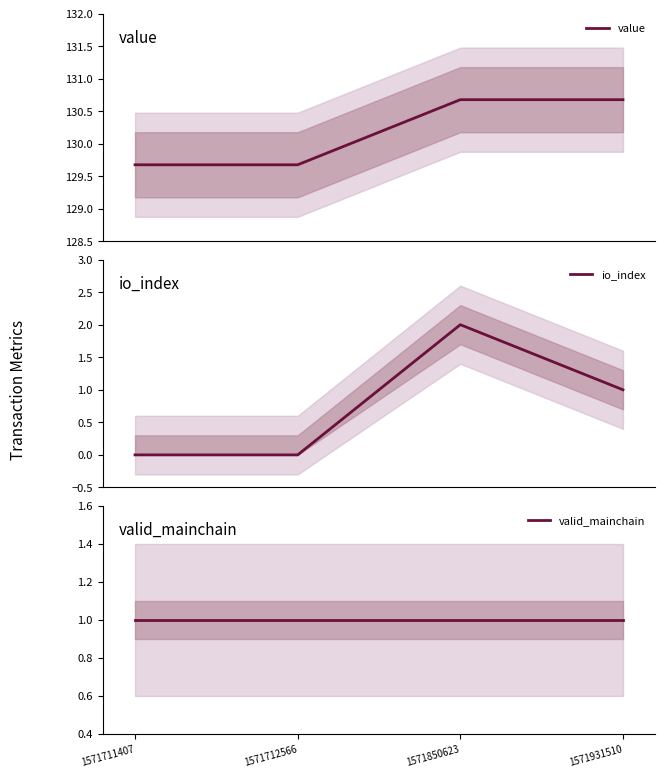

Reading left to right, list all the values displayed in this chart.

value: 129.7	129.7	130.7	130.7
io_index: 0.0	0.0	2.0	1.0
valid_mainchain: 1.0	1.0	1.0	1.0